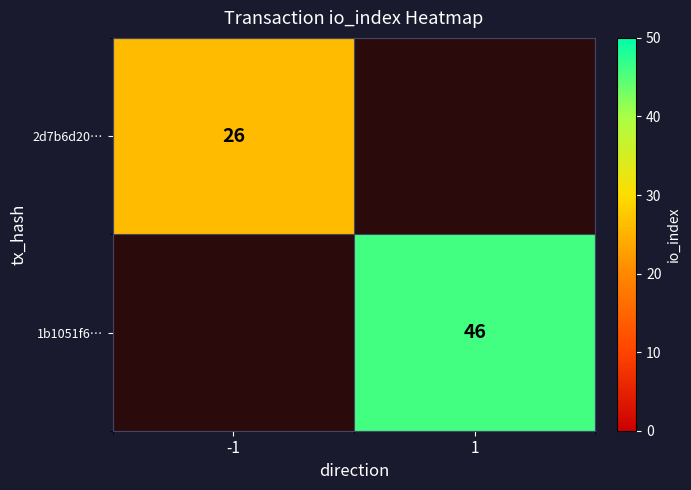

Is it true that 1b1051f6… equals 17 at 1?

False